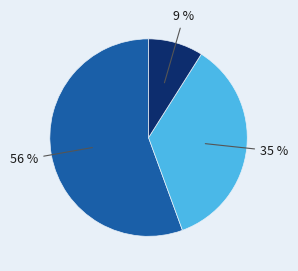

To the nearest percent, what is the average slice percentage?

33%